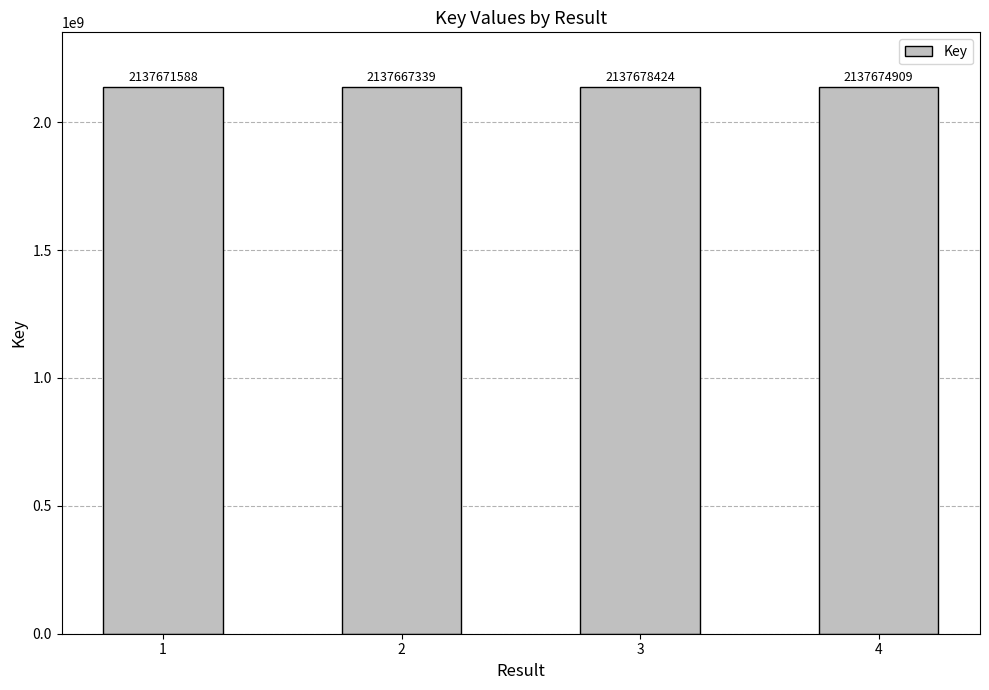

What is the greatest value displayed?

2137678424